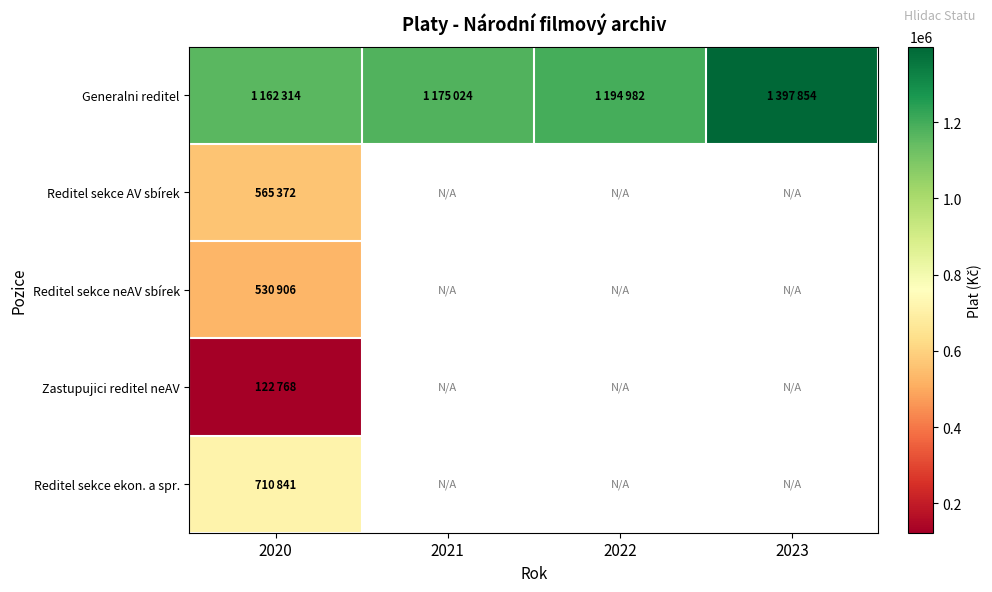

Which has a higher value, 2021 or 2023?

2023